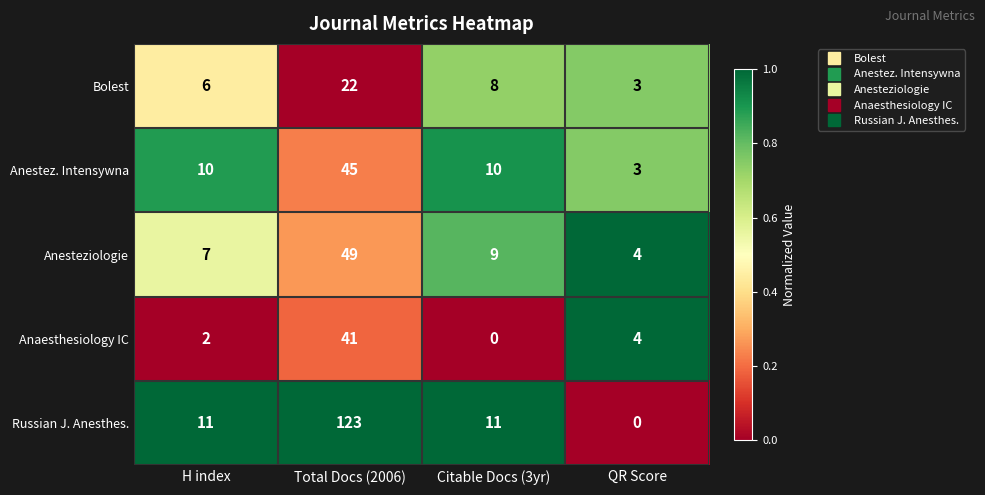

Between H index and Total Docs (2006), which series saw the biggest shift?

Russian J. Anesthes.